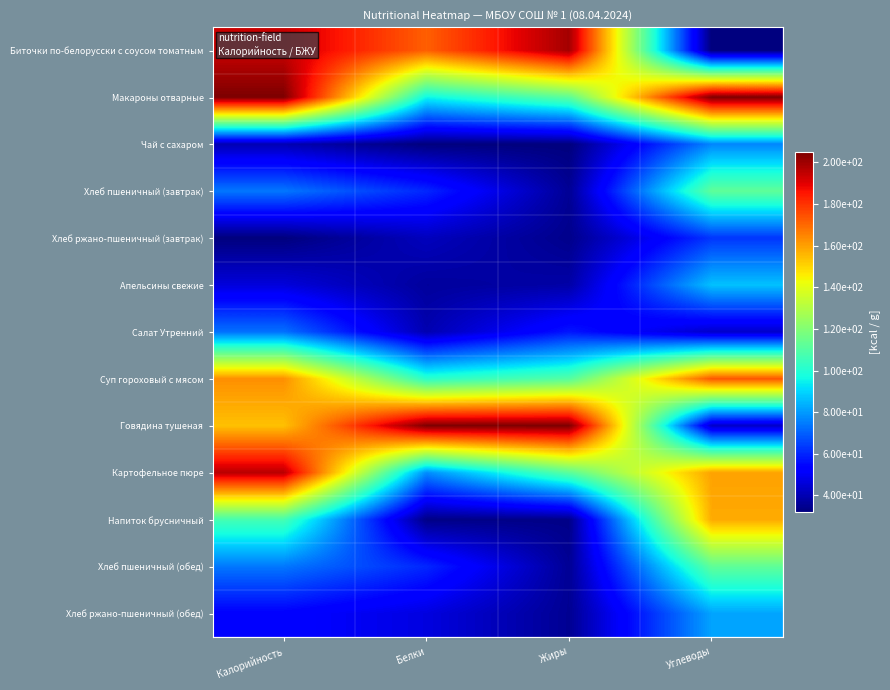

Between Углеводы and Жиры, which is larger?

Жиры